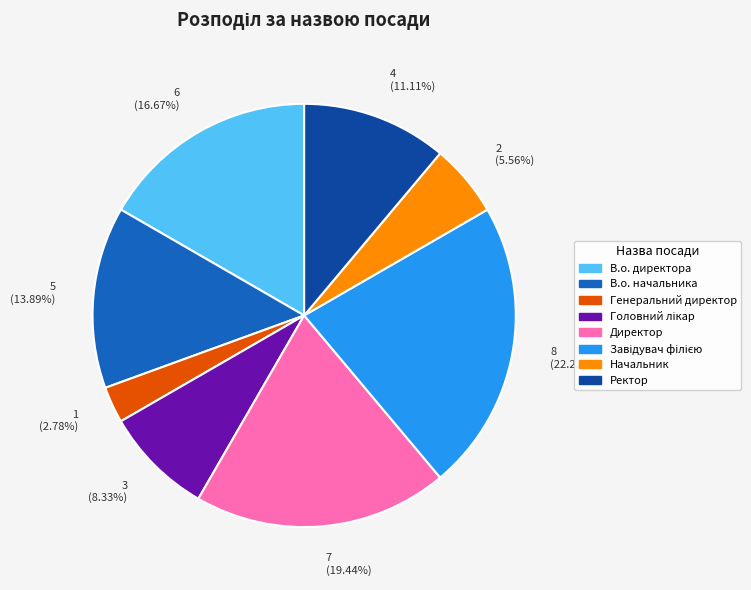

Is there any slice that represents more than half of the pie?

No